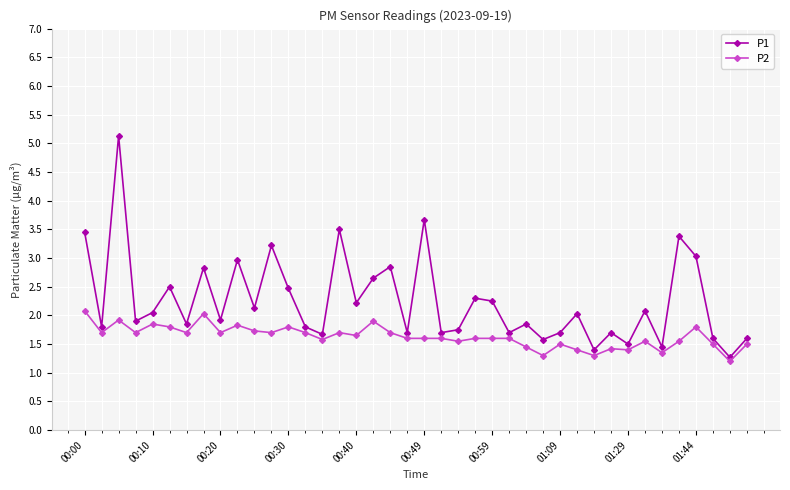

What are all the series names shown in the legend?

P1, P2